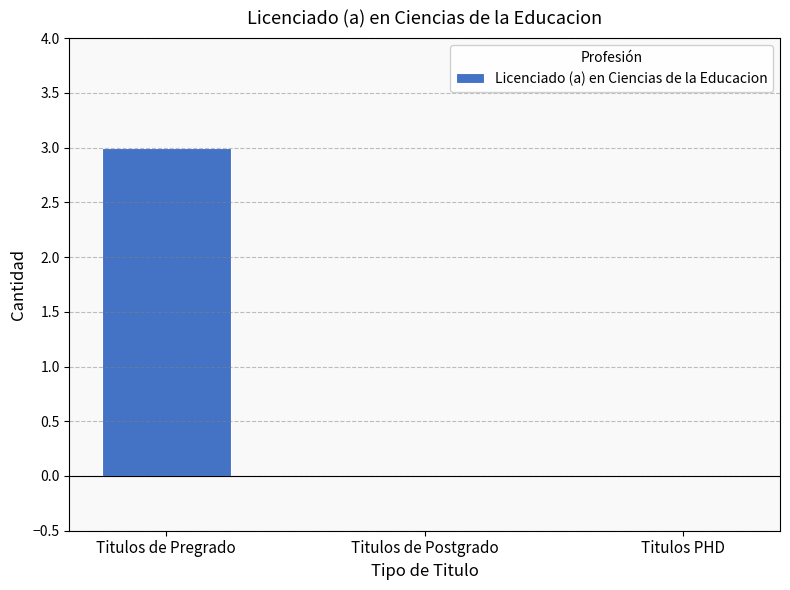

What is the sum of all values?

3